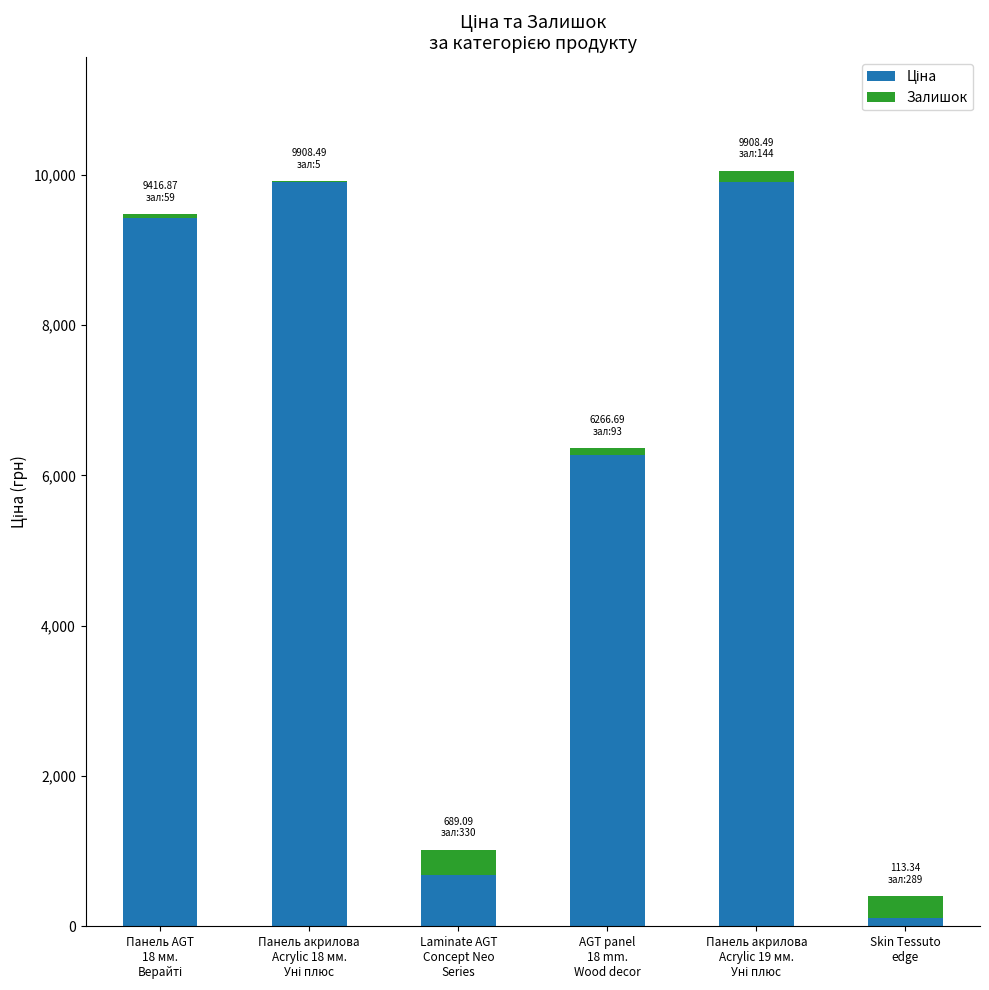

Count the number of categories in the chart.

6